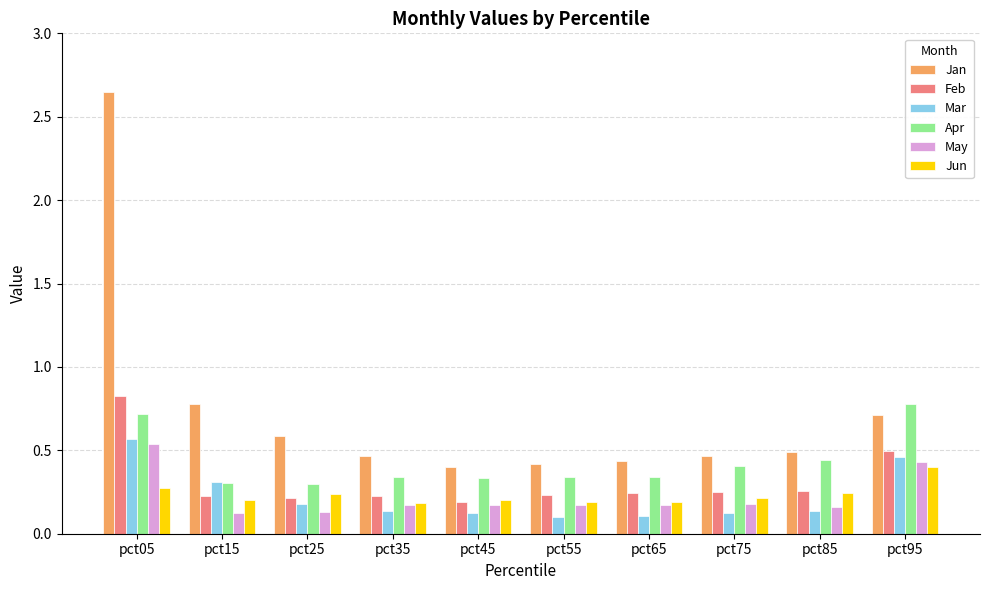

What are all the series names shown in the legend?

Jan, Feb, Mar, Apr, May, Jun